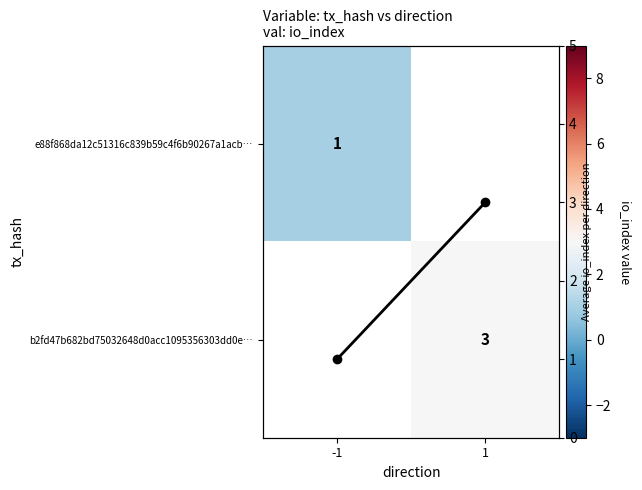

At which category does the chart reach its peak across all series?

1